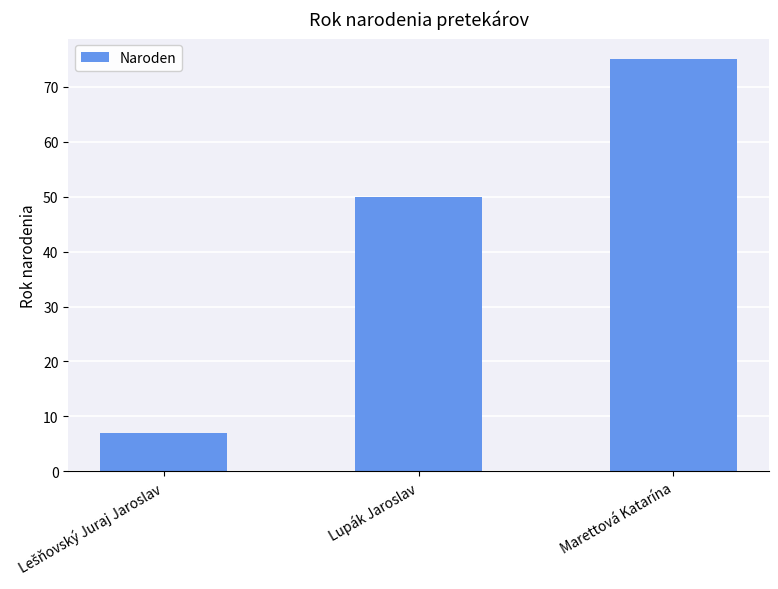

Reading right to left, list all the values displayed in this chart.

75	50	7